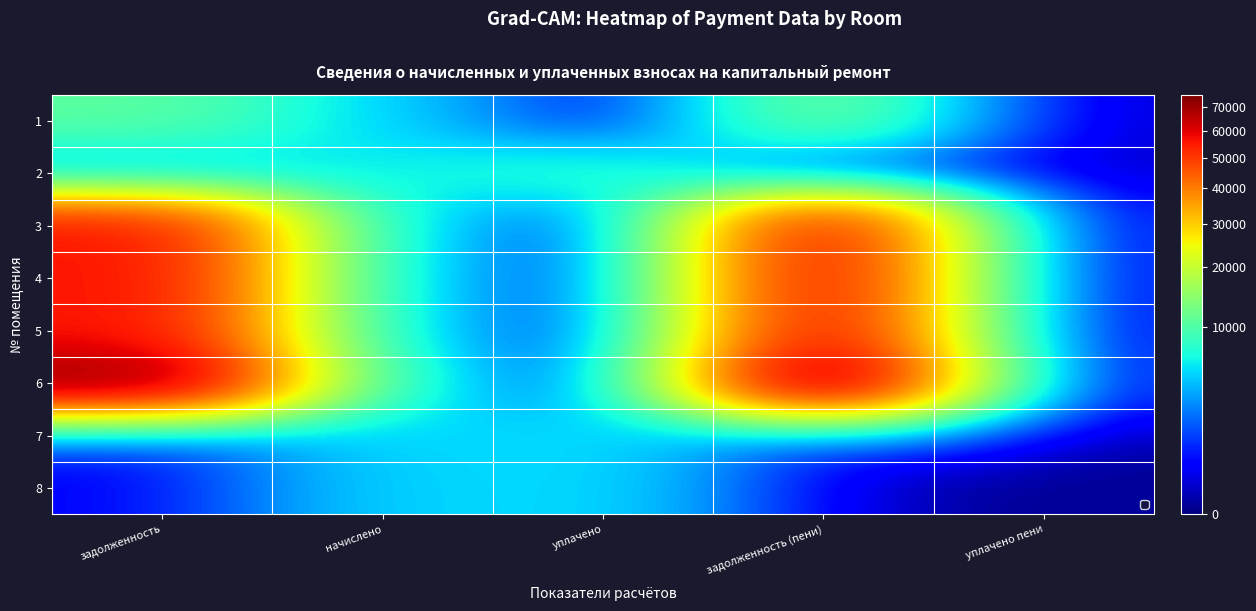

What value does the 8 series have at уплачено?

5181.5